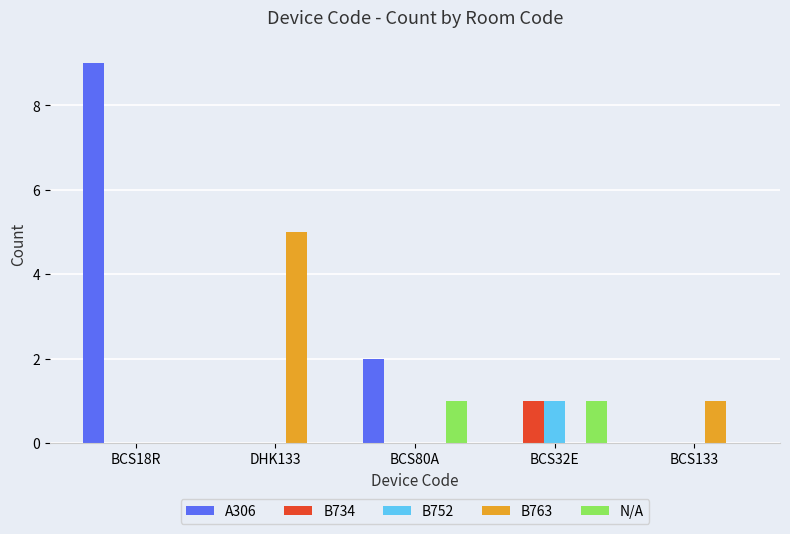

At which label is B763 closest to 2?

BCS133